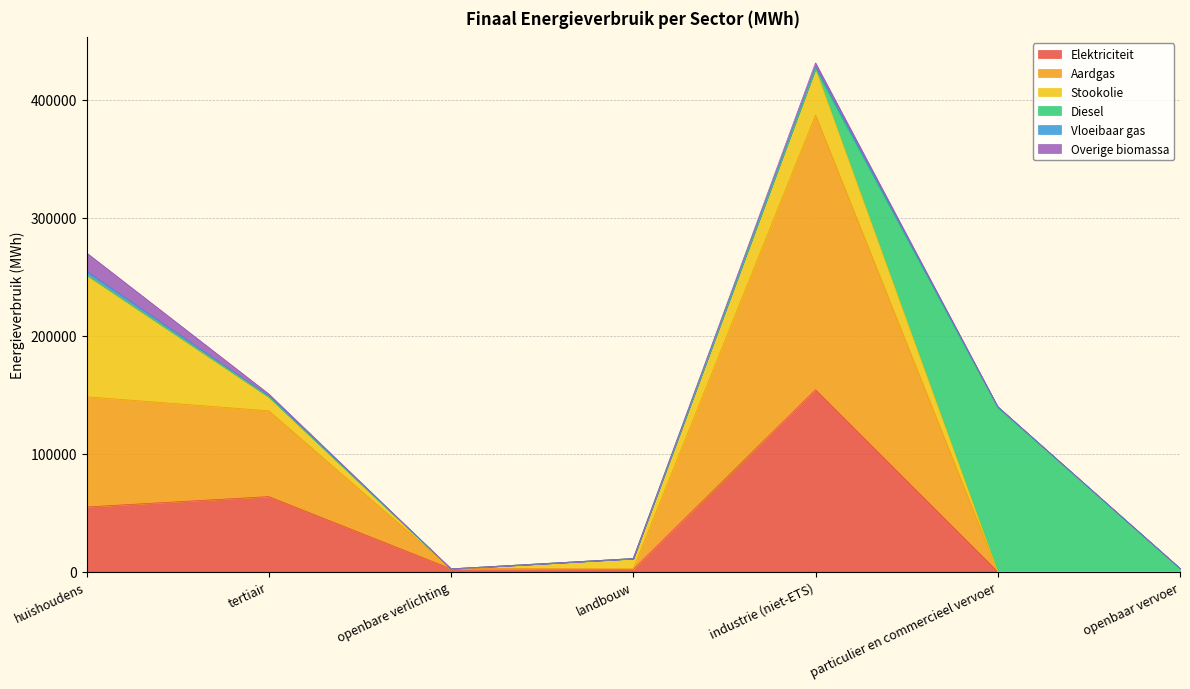

Between huishoudens and tertiair, which series saw the biggest shift?

Stookolie